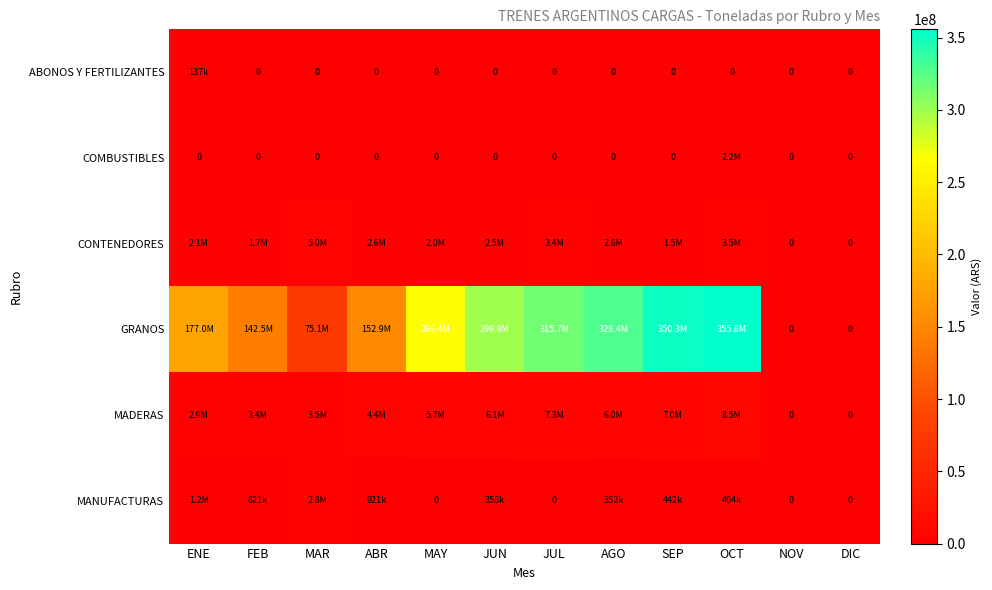

At which label does MANUFACTURAS reach its peak?

MAR